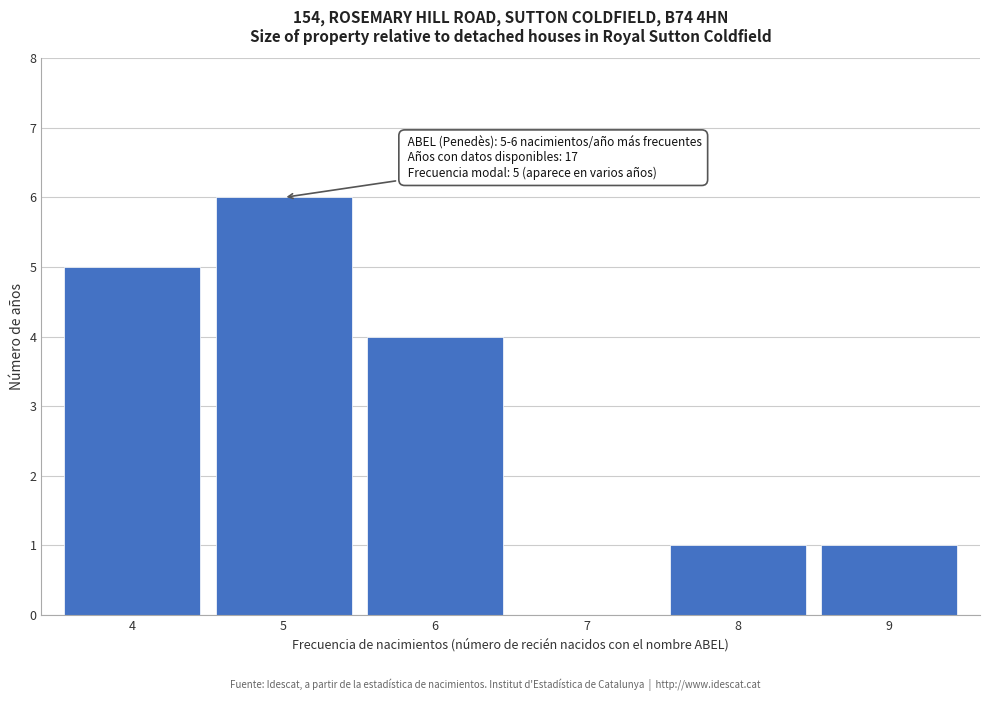

Reading left to right, extract all data points from this chart.

4=5	5=6	6=4	7=0	8=1	9=1